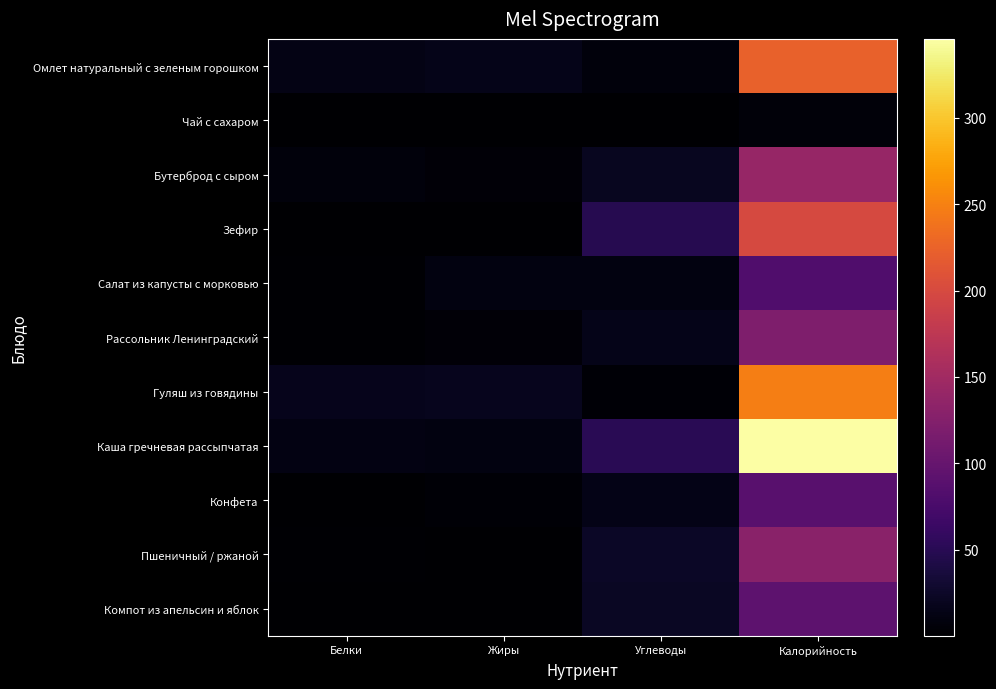

At which category is the sum across all series the highest?

Калорийность